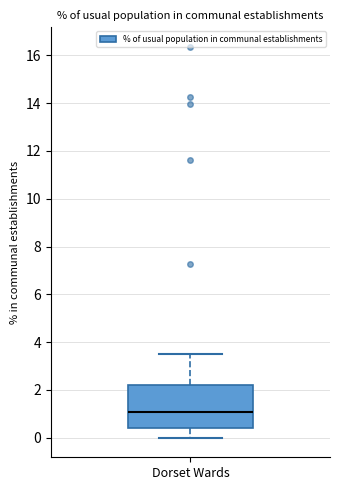

Where does the lower whisker of the box for Dorset Wards end on the y-axis? The values are not printed on the chart, so give them approximately, as read against the axis.

0.0